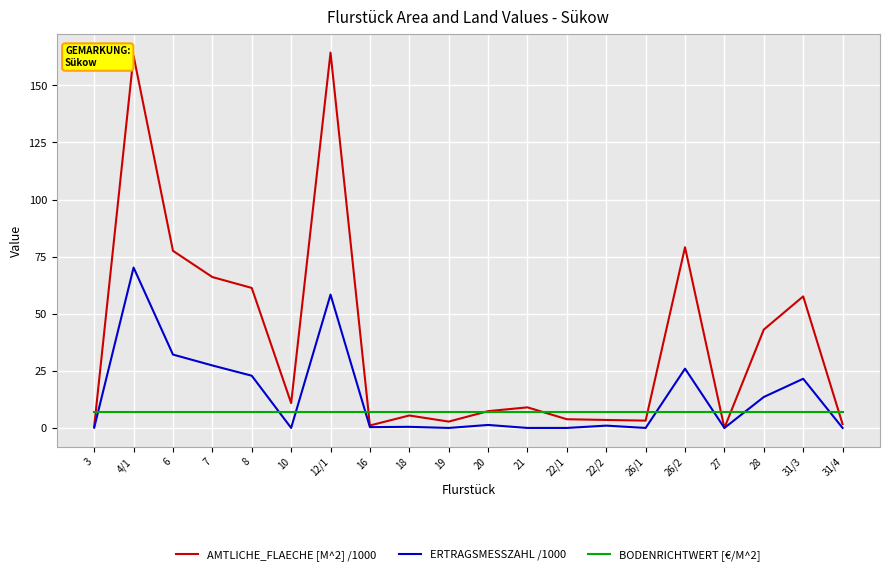

What is the spread (max minus min) of values at 10?

10.9